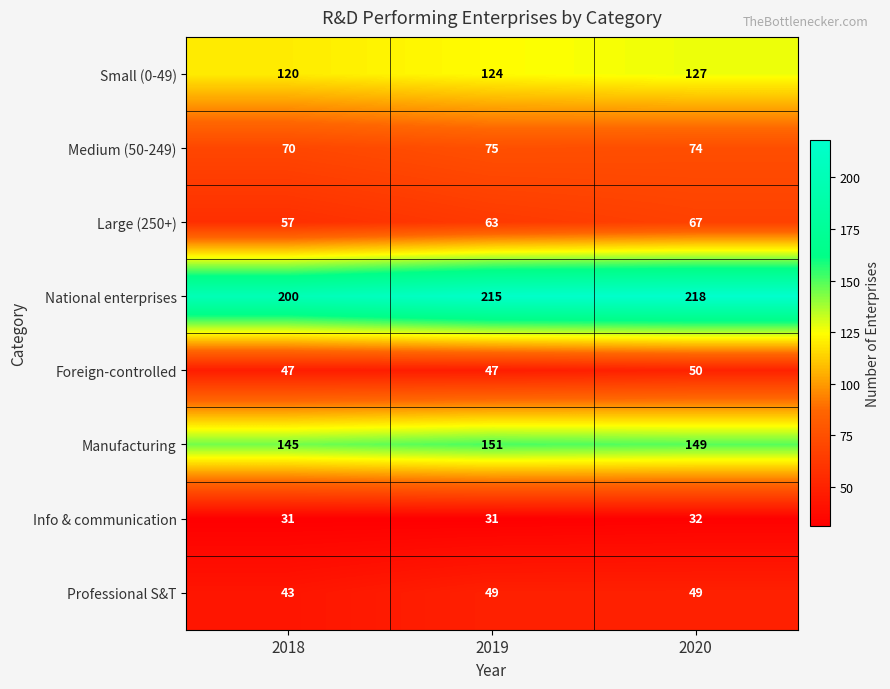

How many data points does each series have?

3